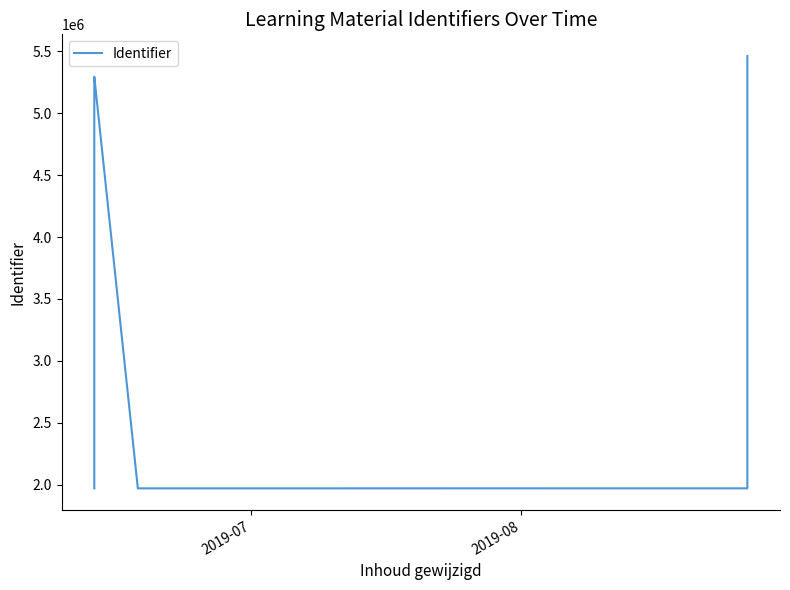

How many distinct data groups are displayed?

1